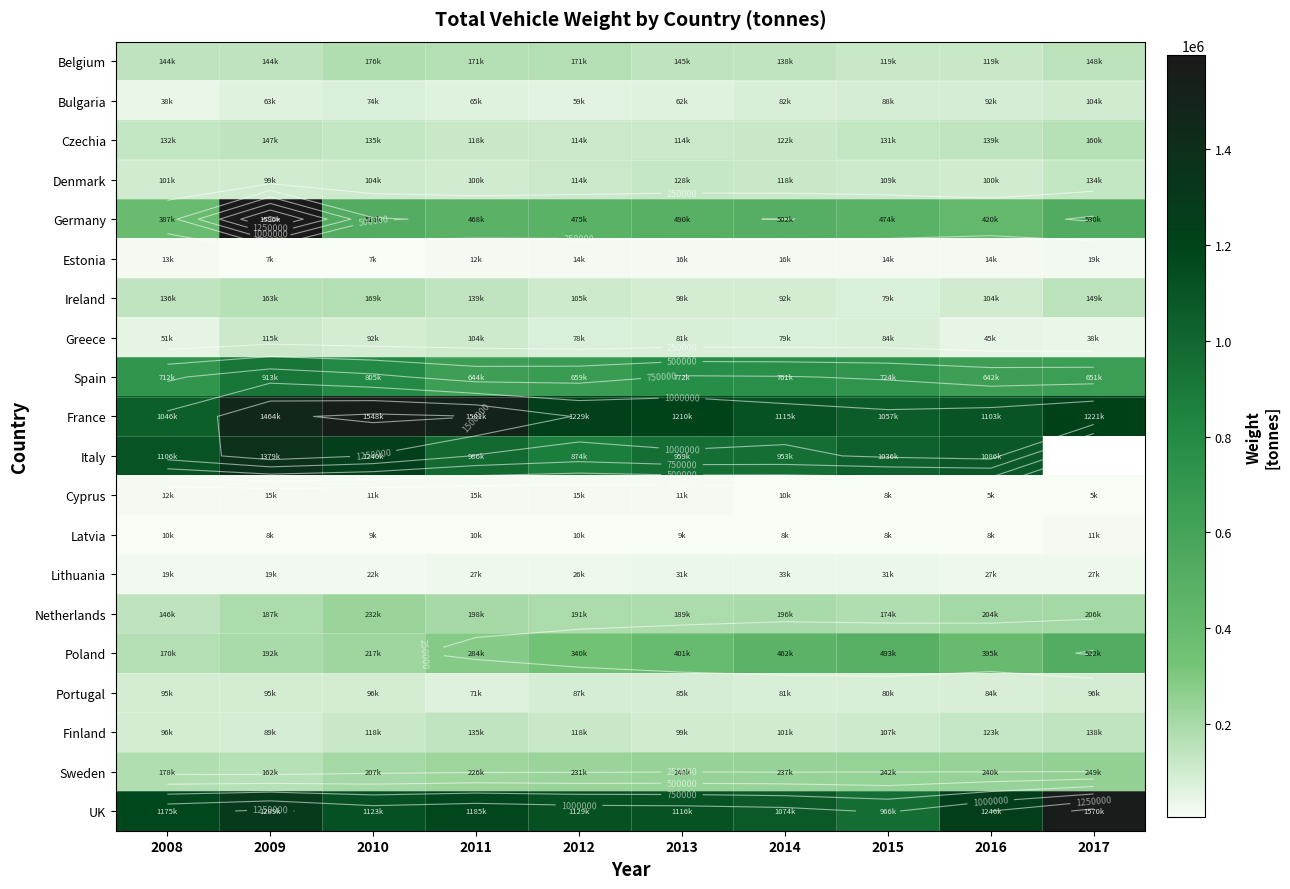

At which category does the chart reach its minimum across all series?

2016